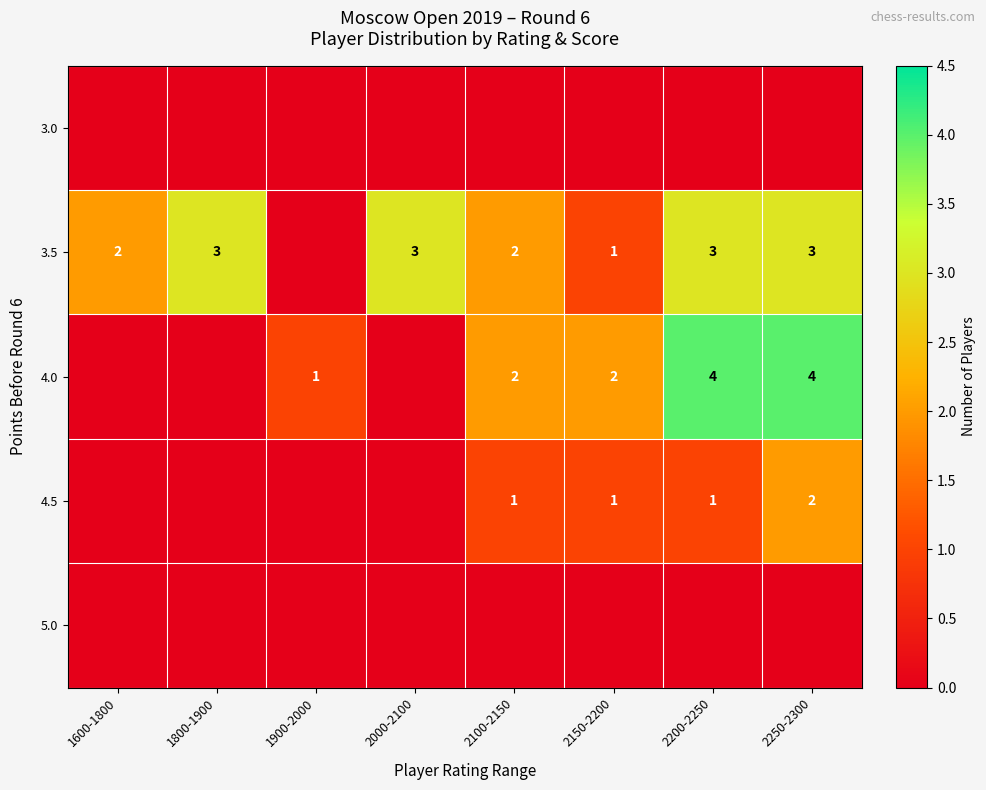

True or false: 3.5 has a value of 3 at 2250-2300.

True